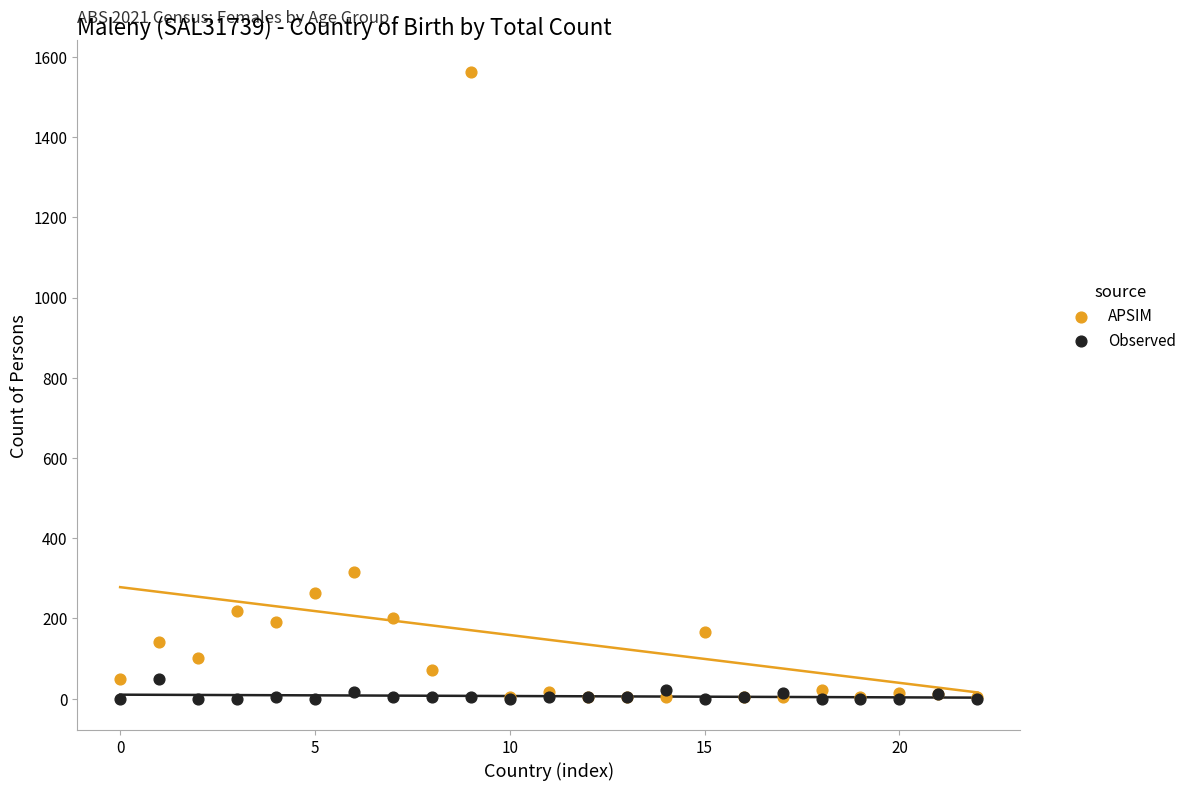

What are all the series names shown in the legend?

APSIM, Observed